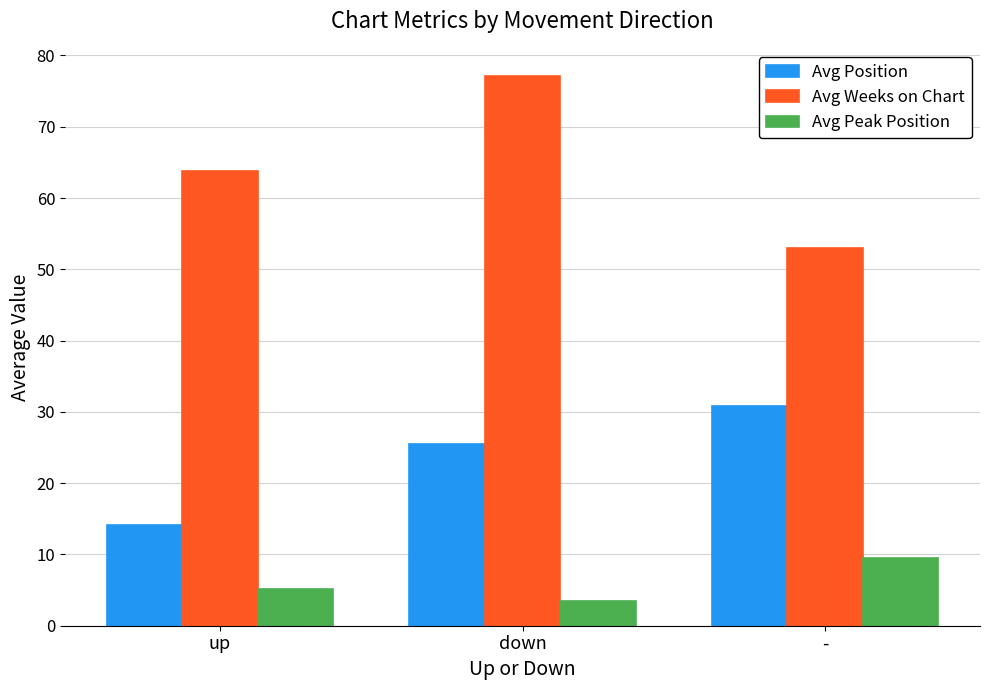

Reading left to right, what are all the values shown in this chart?

Avg Position: up=14.2	down=25.5	-=30.9
Avg Weeks on Chart: up=63.8	down=77.1	-=53.0
Avg Peak Position: up=5.1	down=3.5	-=9.6